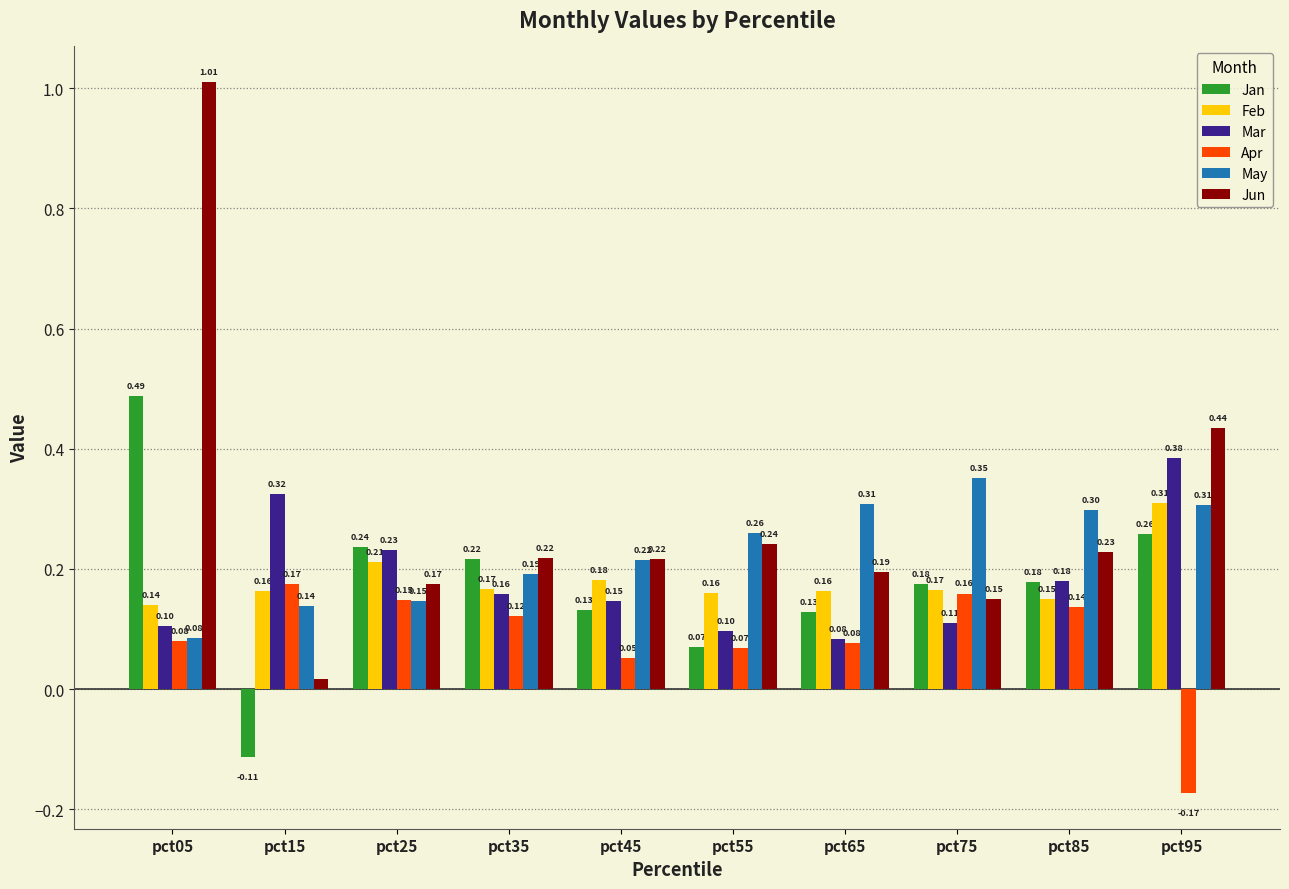

How many bars are there in each group?

6